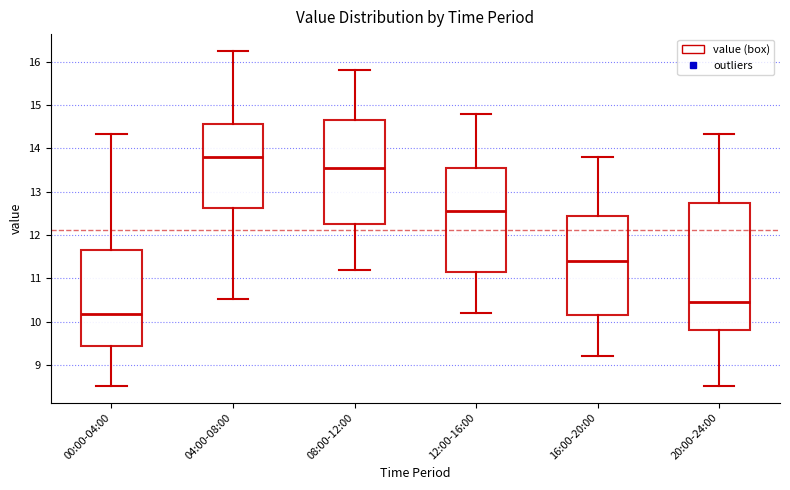

Comparing the boxes themselves (not the whiskers), which one is the tallest?

20:00-24:00